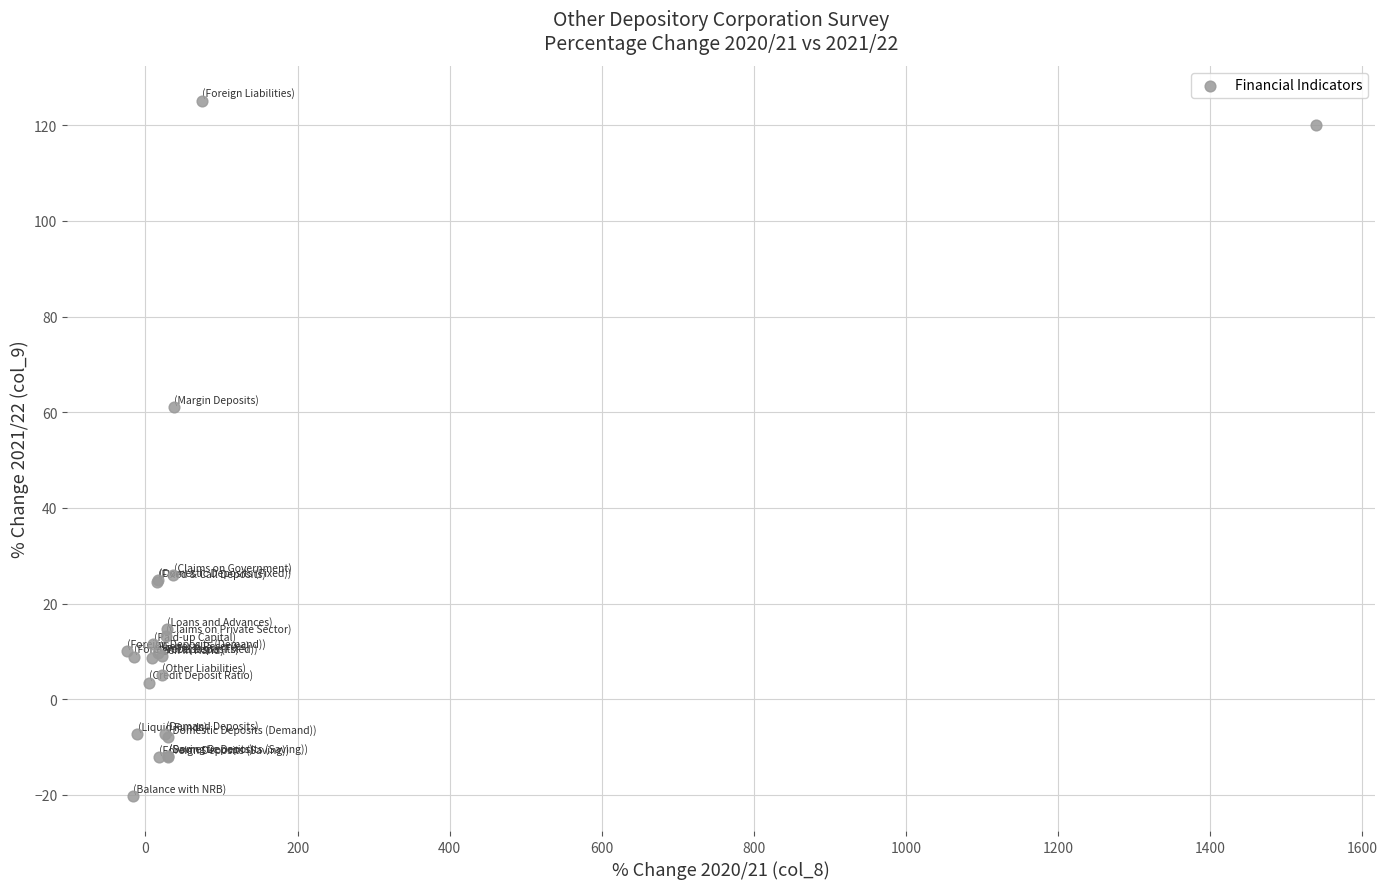

What Y value in the scatter plot is closest to 52?

61.0